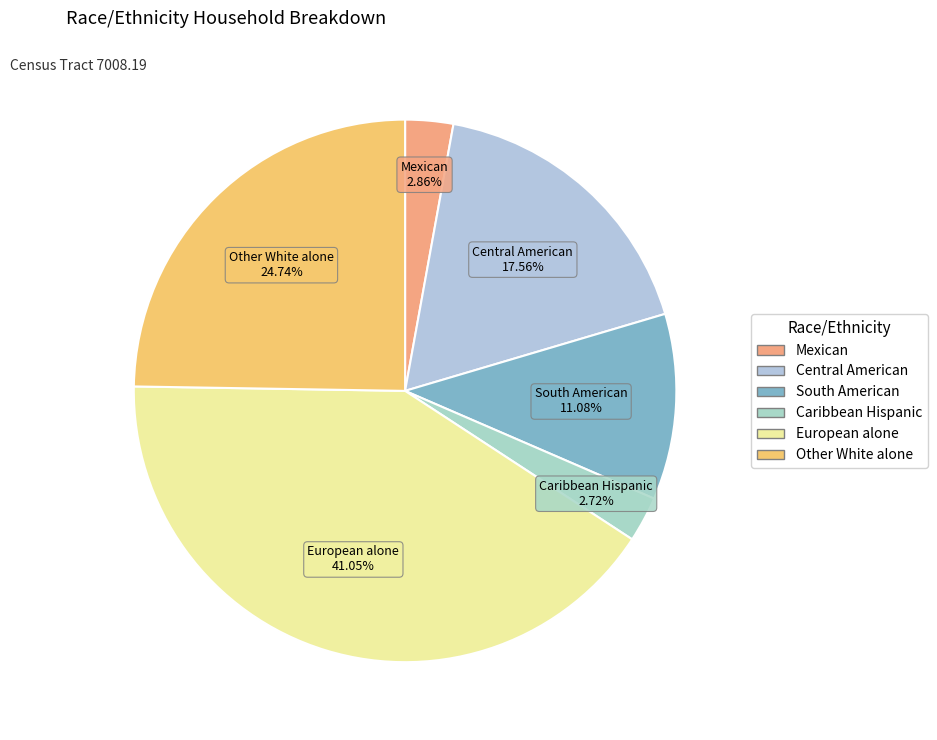

True or false: European alone accounts for 41% of the total.

True